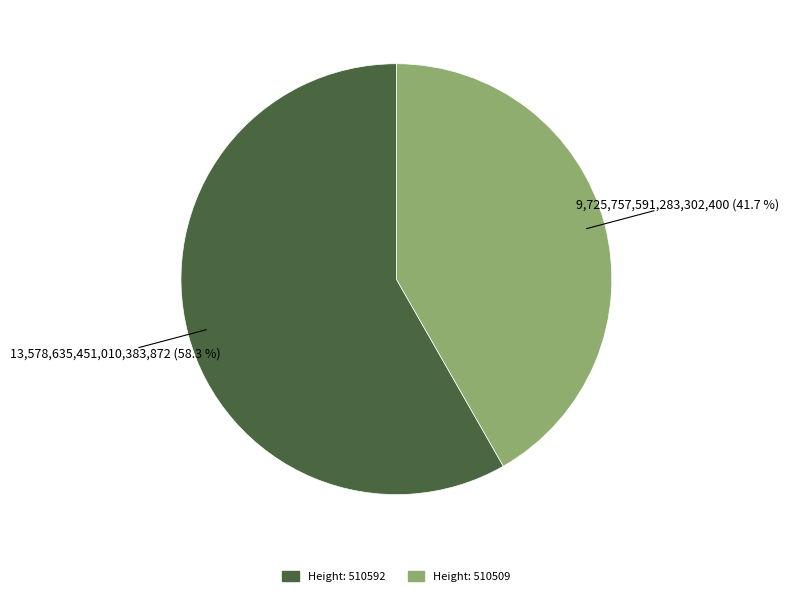

Does any single category account for the majority?

Yes